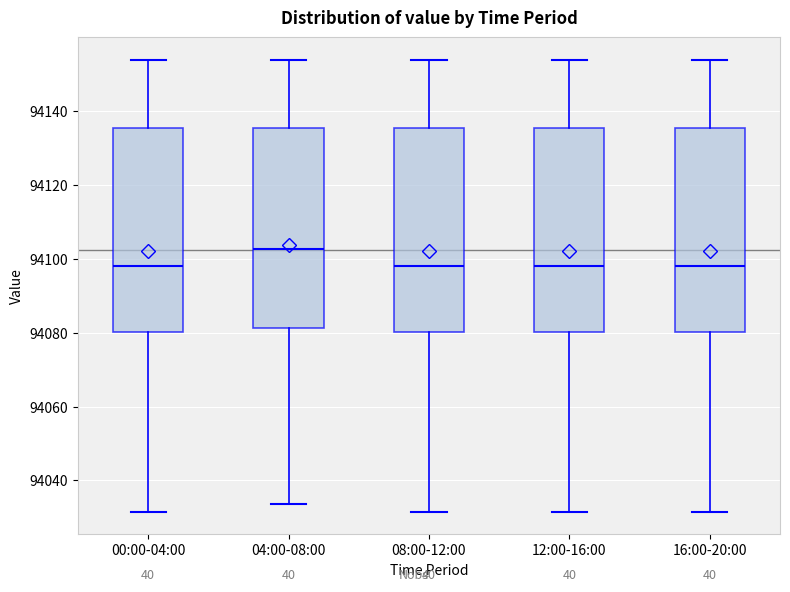

Reading left to right, read every box against the y-axis: the position of its median line, the range the box covers, and the ends of its whiskers. The values are not printed on the chart, so give them approximately, as read against the axis.

00:00-04:00: median 94098, box 94080 to 94136, whiskers 94032 to 94154
04:00-08:00: median 94102, box 94082 to 94136, whiskers 94034 to 94154
08:00-12:00: median 94098, box 94080 to 94136, whiskers 94032 to 94154
12:00-16:00: median 94098, box 94080 to 94136, whiskers 94032 to 94154
16:00-20:00: median 94098, box 94080 to 94136, whiskers 94032 to 94154